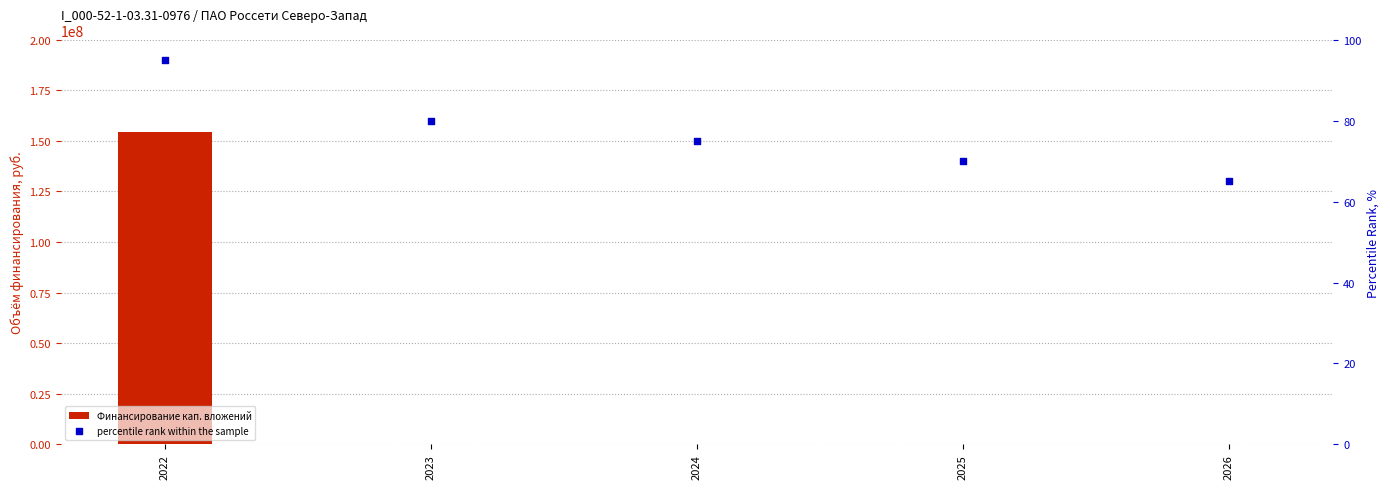

At how many categories does at least one series exceed 150764411?

1